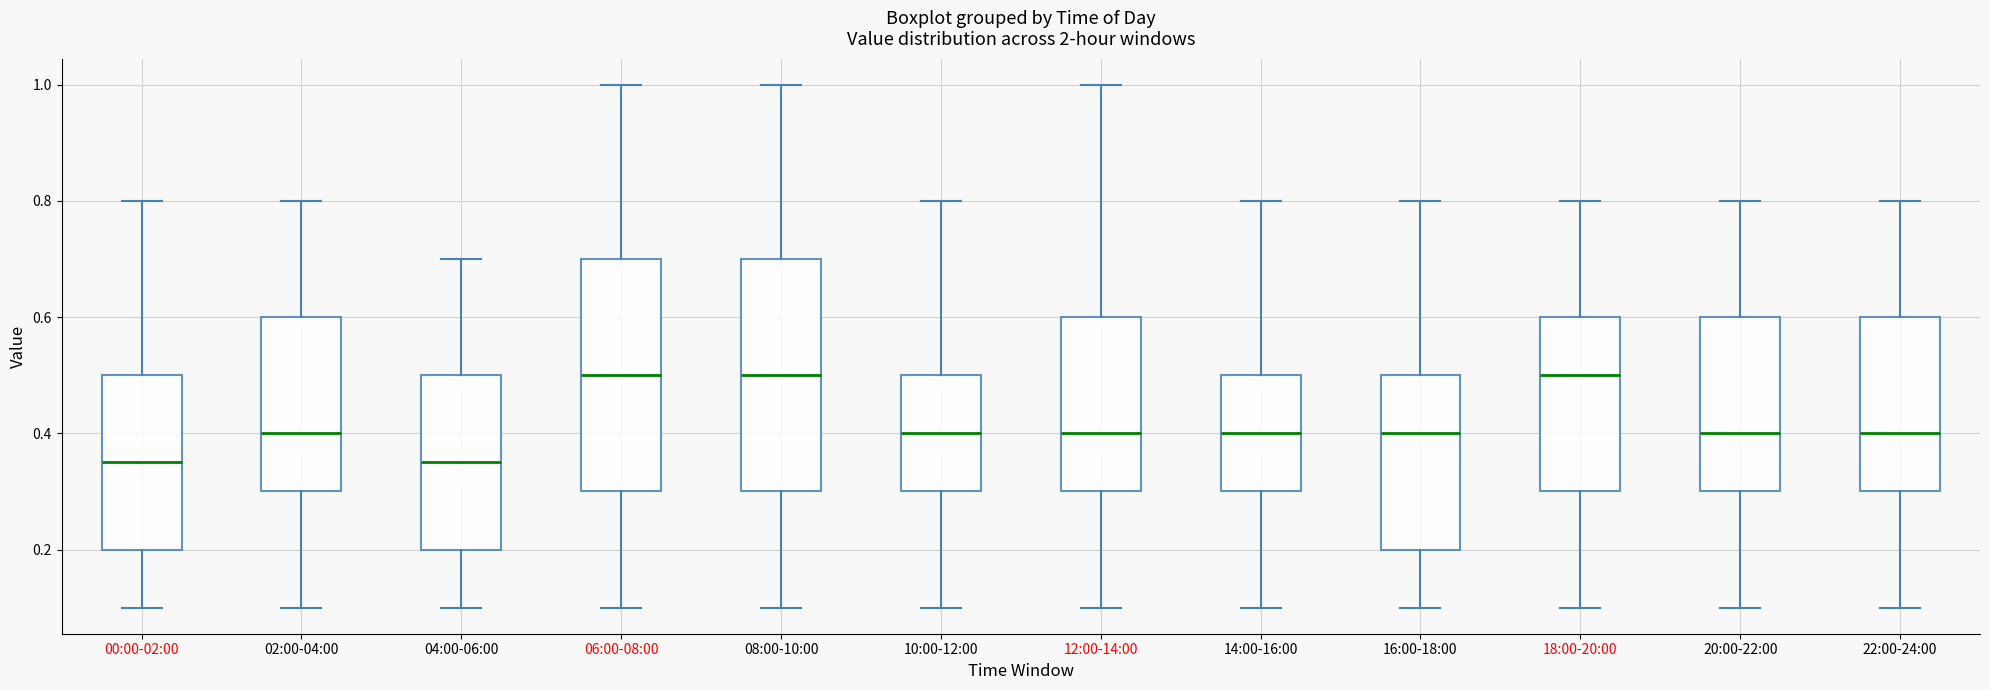

Reading left to right, read every box against the y-axis: the position of its median line, the range the box covers, and the ends of its whiskers. The values are not printed on the chart, so give them approximately, as read against the axis.

00:00-02:00: median 0.36, box 0.20 to 0.50, whiskers 0.10 to 0.80
02:00-04:00: median 0.40, box 0.30 to 0.60, whiskers 0.10 to 0.80
04:00-06:00: median 0.36, box 0.20 to 0.50, whiskers 0.10 to 0.70
06:00-08:00: median 0.50, box 0.30 to 0.70, whiskers 0.10 to 1.00
08:00-10:00: median 0.50, box 0.30 to 0.70, whiskers 0.10 to 1.00
10:00-12:00: median 0.40, box 0.30 to 0.50, whiskers 0.10 to 0.80
12:00-14:00: median 0.40, box 0.30 to 0.60, whiskers 0.10 to 1.00
14:00-16:00: median 0.40, box 0.30 to 0.50, whiskers 0.10 to 0.80
16:00-18:00: median 0.40, box 0.20 to 0.50, whiskers 0.10 to 0.80
18:00-20:00: median 0.50, box 0.30 to 0.60, whiskers 0.10 to 0.80
20:00-22:00: median 0.40, box 0.30 to 0.60, whiskers 0.10 to 0.80
22:00-24:00: median 0.40, box 0.30 to 0.60, whiskers 0.10 to 0.80